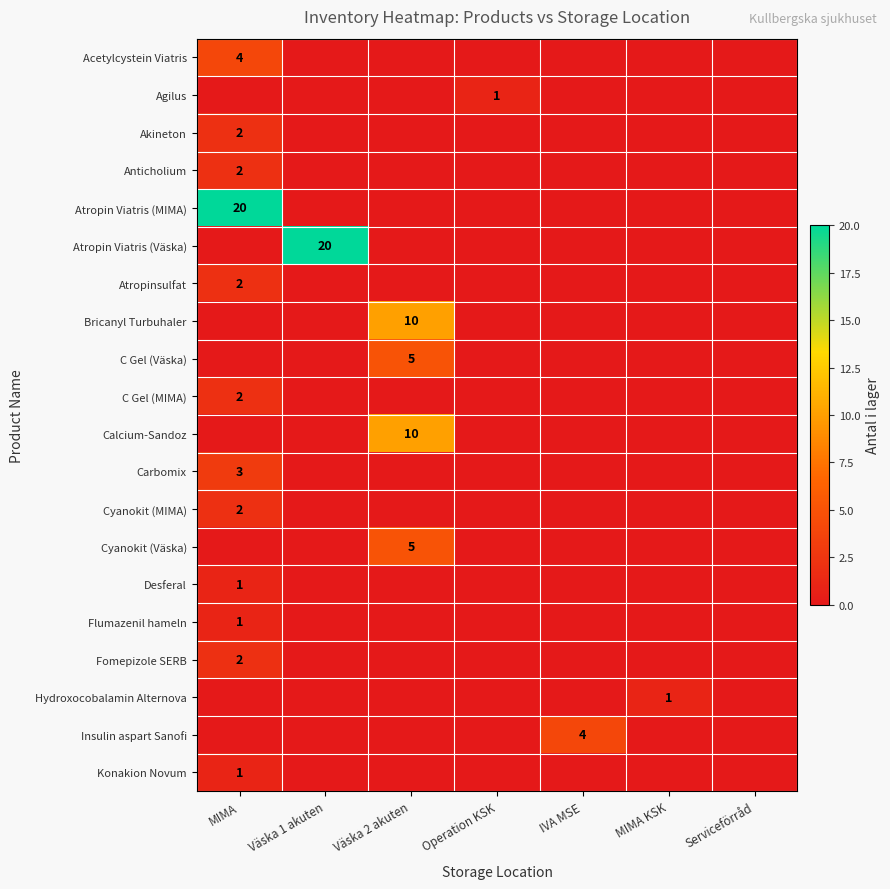

The Flumazenil hameln series shows 0 at Väska 1 akuten. True or false?

True